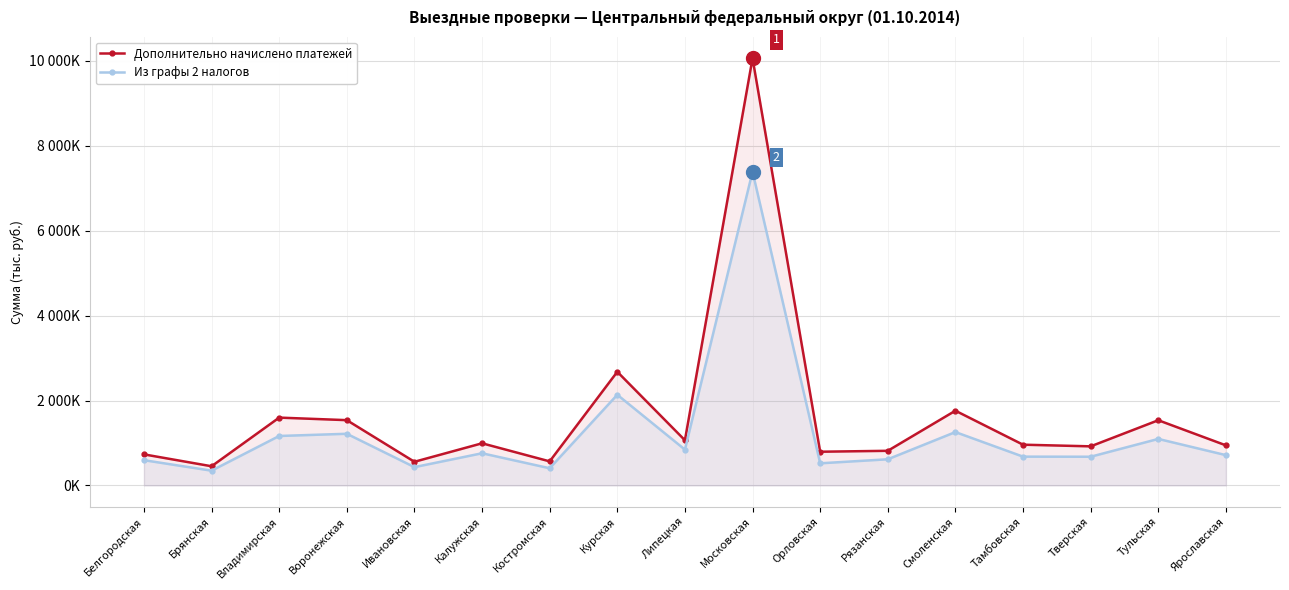

At how many categories does at least one series exceed 6523466?

1